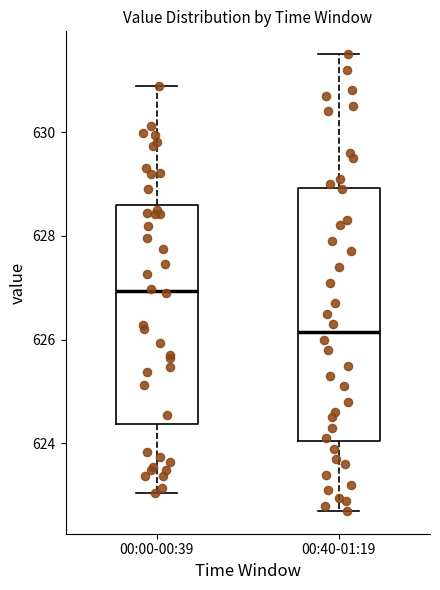

Where does the median line of the box for 00:00-00:39 sit on the y-axis? The values are not printed on the chart, so give them approximately, as read against the axis.

627.0